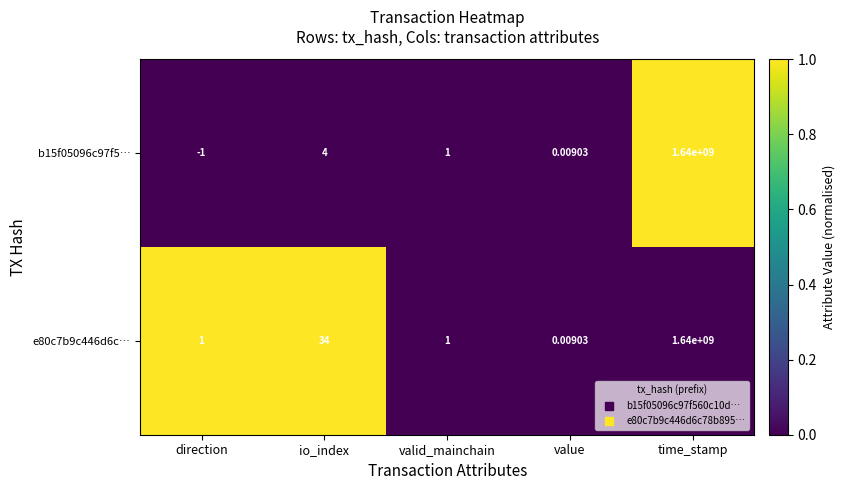

Rank the categories by b15f05096c97f5… value from highest to lowest.

time_stamp, io_index, valid_mainchain, value, direction